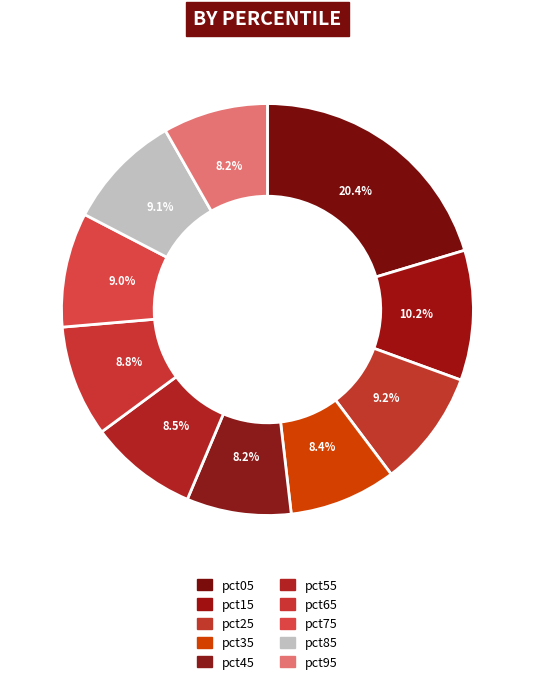

To the nearest percent, what is the difference between the largest and smallest slice percentages?

12%